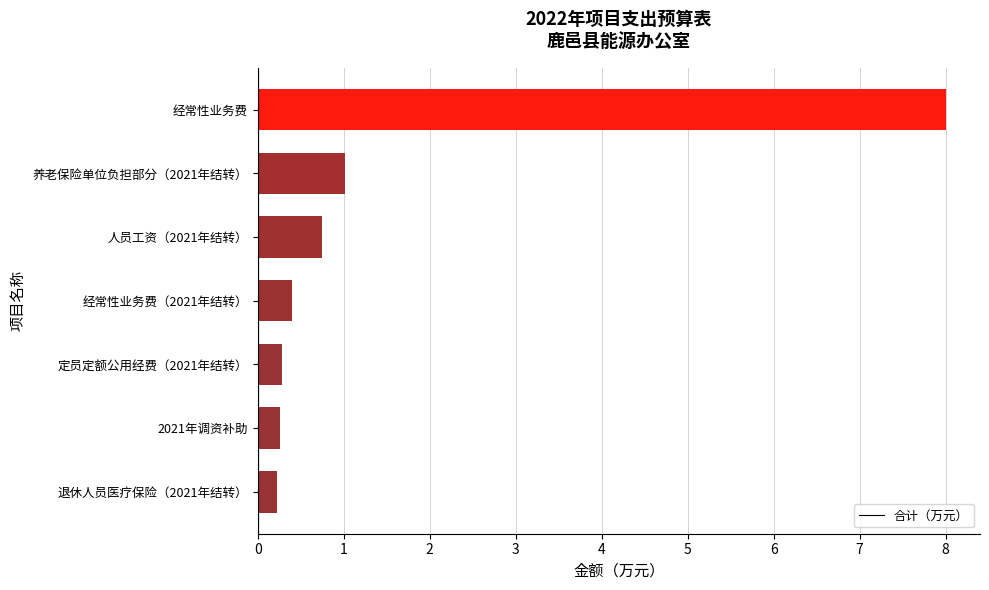

Are the bars grouped side by side (vs. stacked)?

No